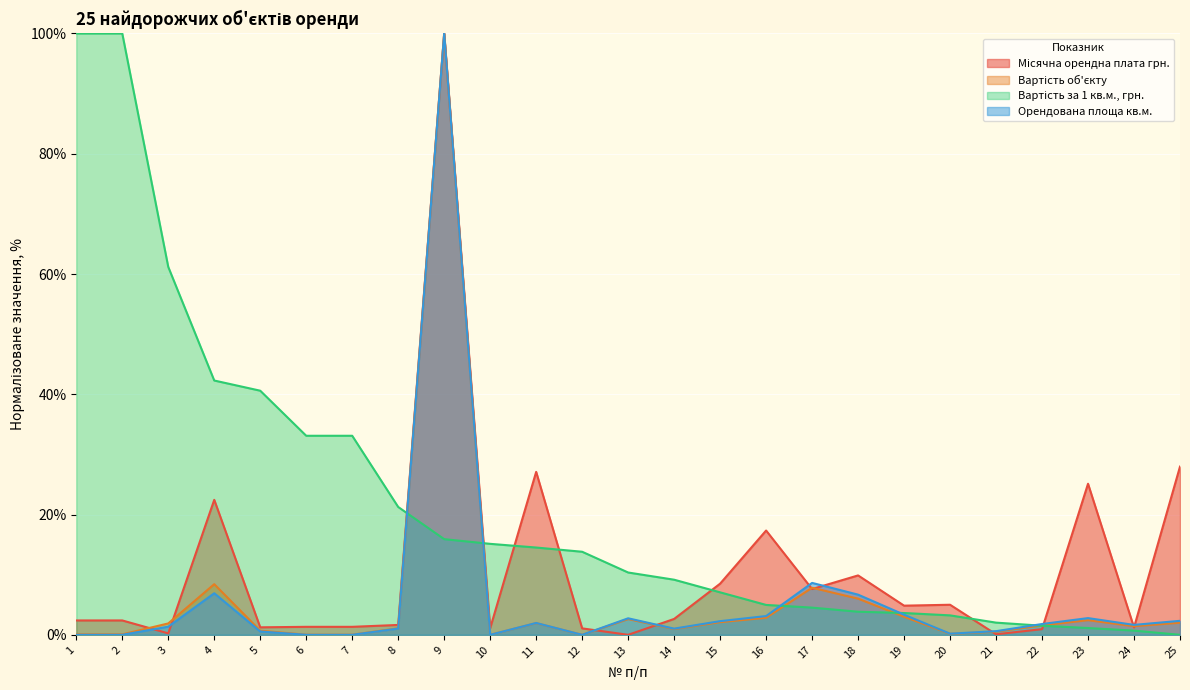

At which label is Місячна орендна плата грн. closest to 50?

25